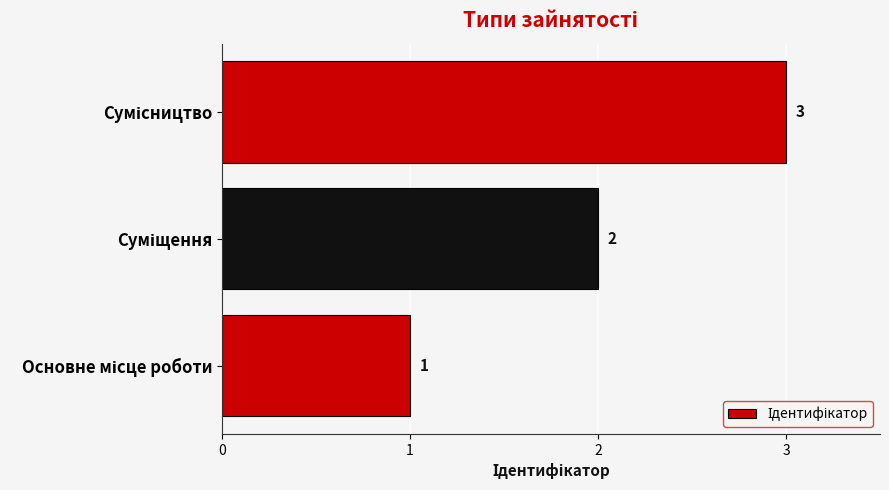

What is the sum of all values?

6